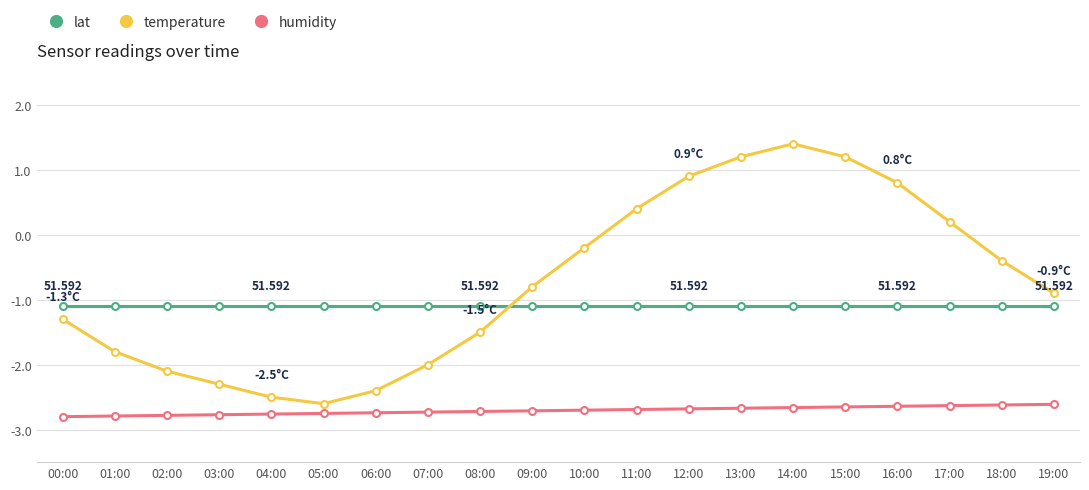

What is the total value across all series at 03:00?

-6.2